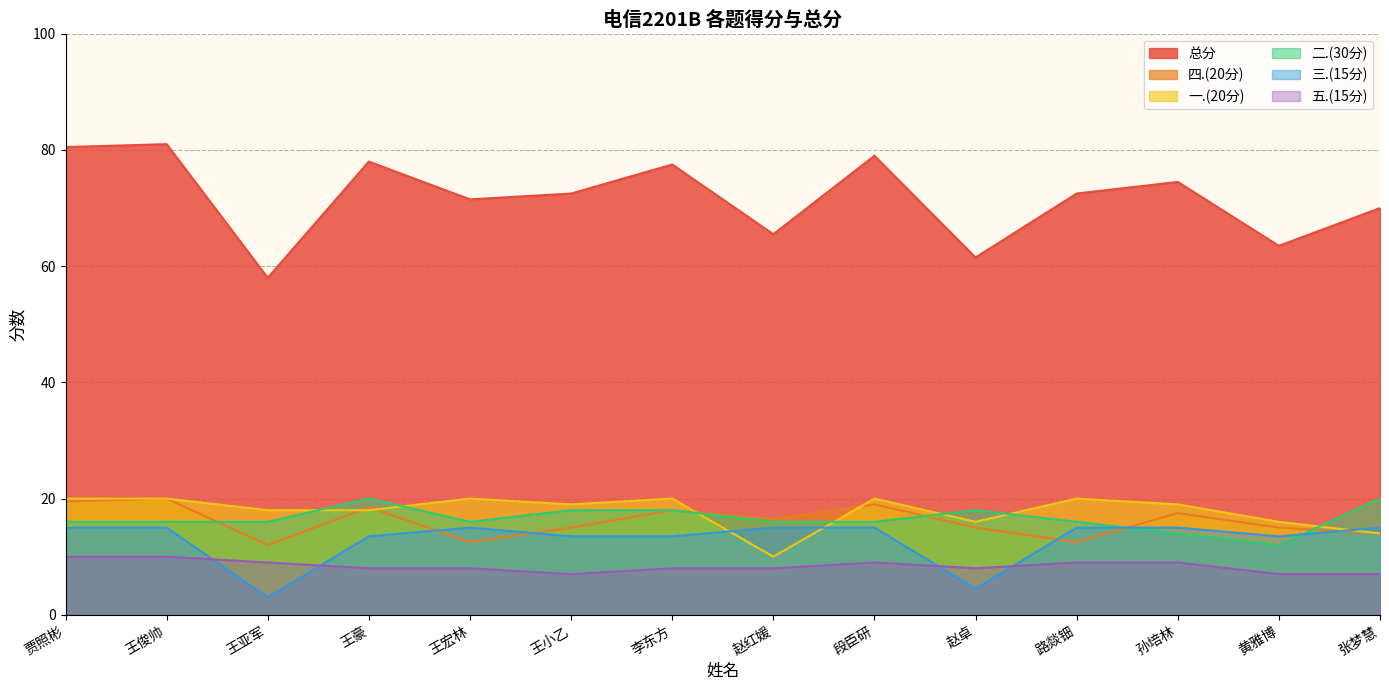

What are all the series names shown in the legend?

总分, 四.(20分), 一.(20分), 二.(30分), 三.(15分), 五.(15分)